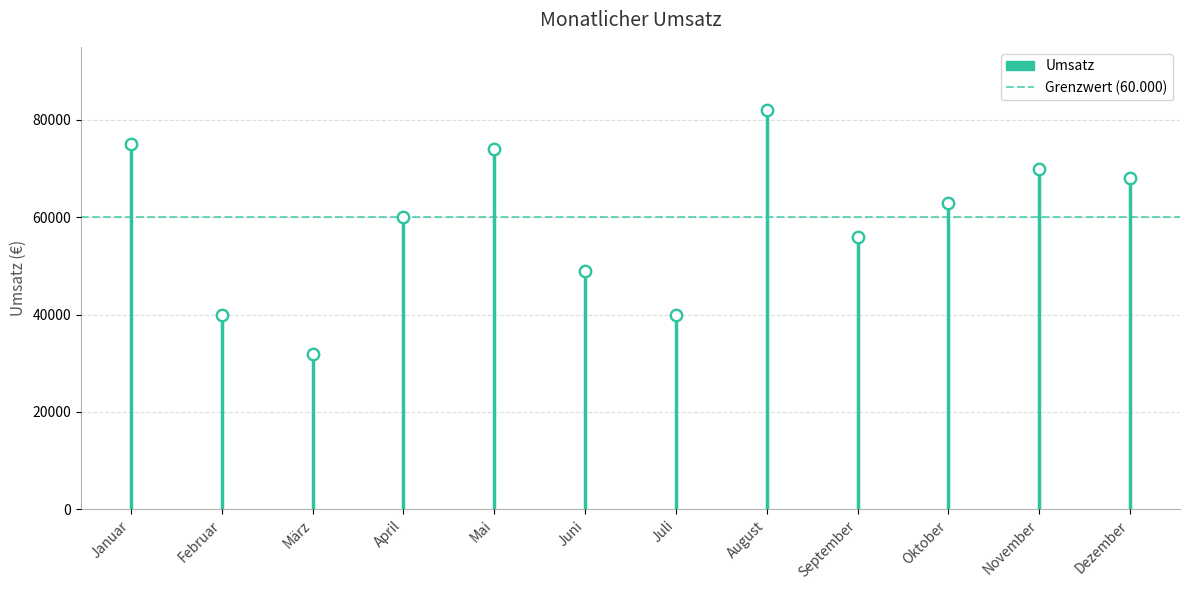

Which has a higher value, August or Mai?

August